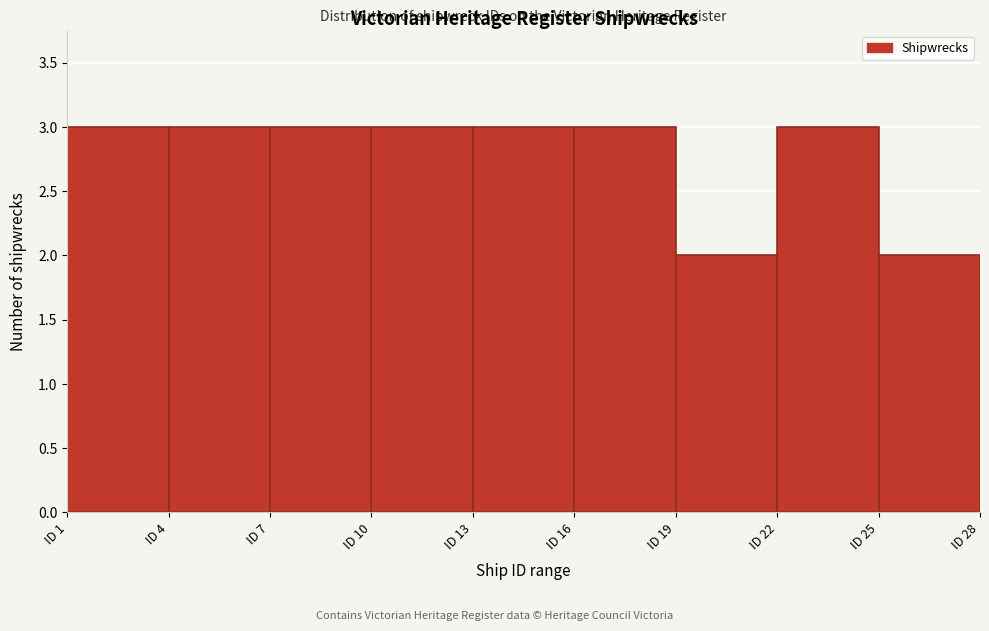

Reading left to right, list every bar in this chart as the range it spans on the x-axis followed by its height. The values are not printed on the chart, so give them approximately, as read against the axis.

1 to 4: 3
4 to 7: 3
7 to 10: 3
10 to 13: 3
13 to 16: 3
16 to 19: 3
19 to 22: 2
22 to 25: 3
25 to 28: 2